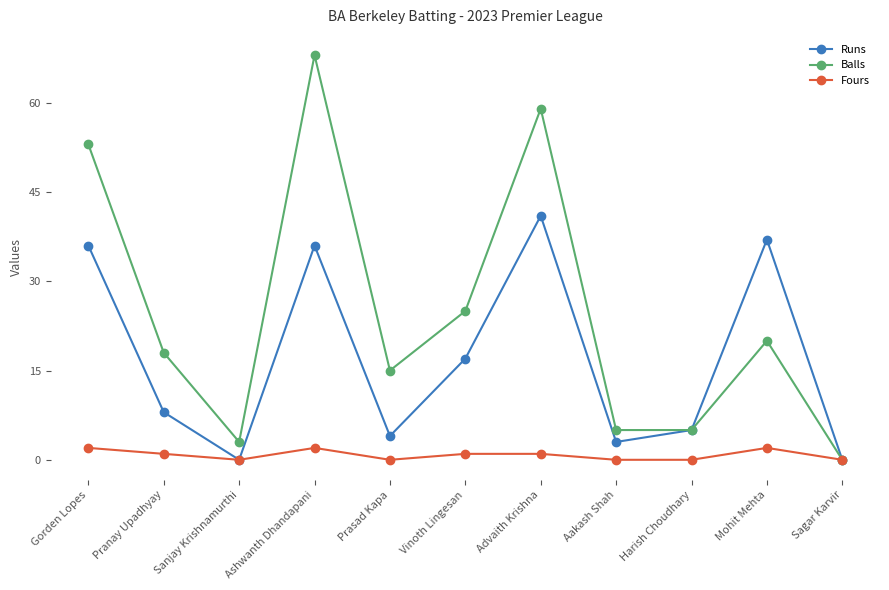

At which category does Runs reach its first local peak?

Ashwanth Dhandapani